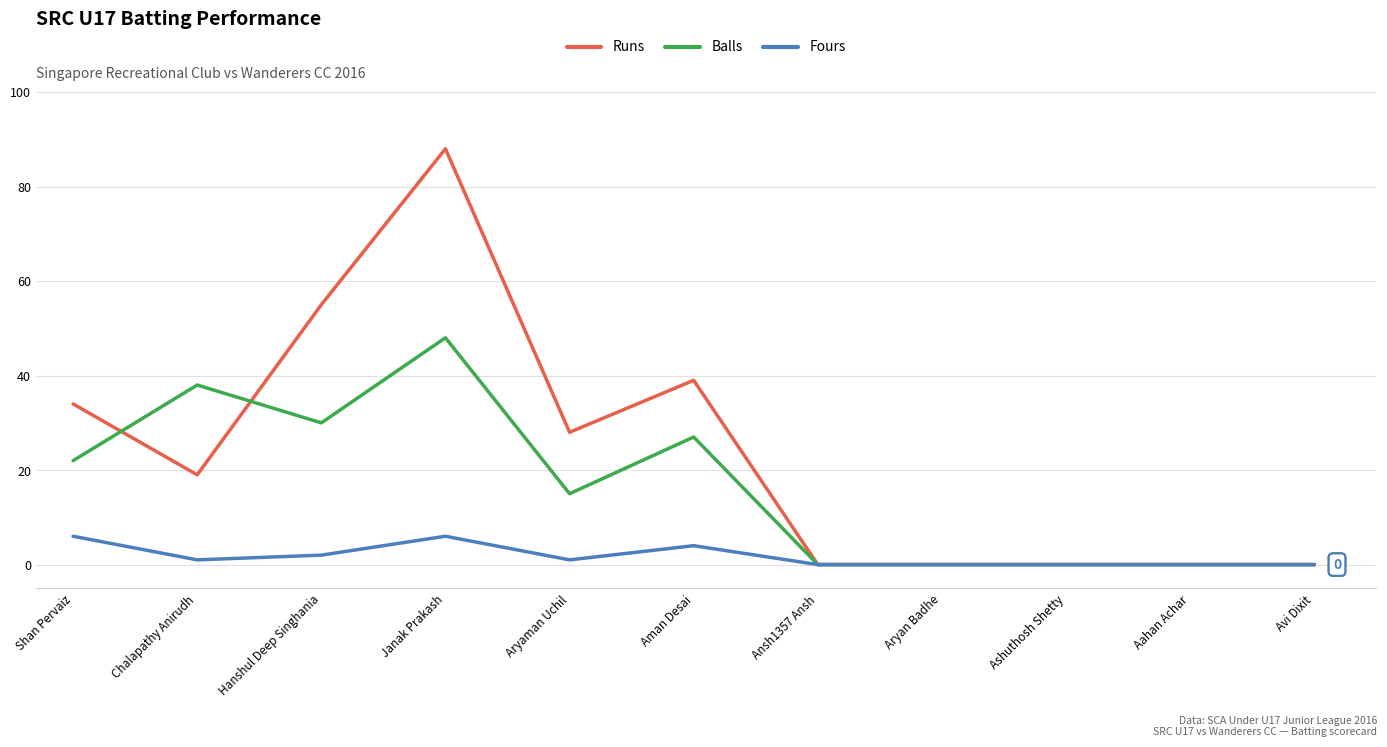

Reading left to right, what are all the values shown in this chart?

Runs: 34	19	55	88	28	39	0	0	0	0	0
Balls: 22	38	30	48	15	27	0	0	0	0	0
Fours: 6	1	2	6	1	4	0	0	0	0	0